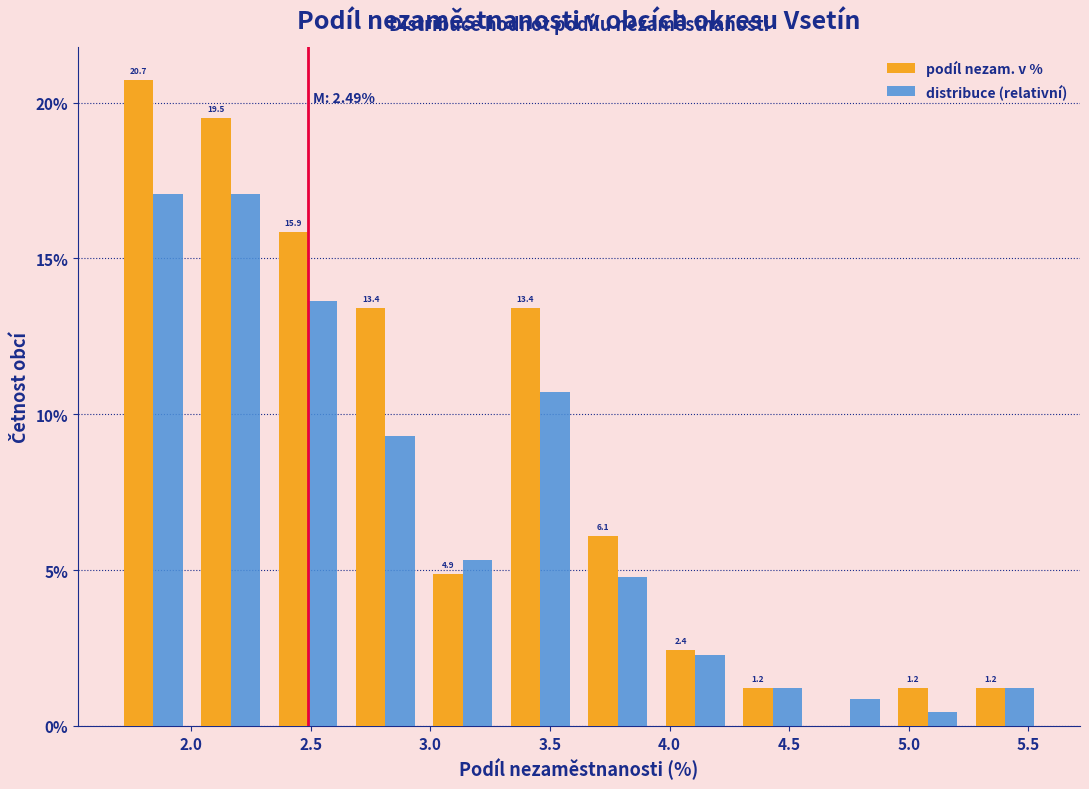

In the podíl nezam. v % series, which range on the x-axis has the tallest bar?

1.70 to 2.00